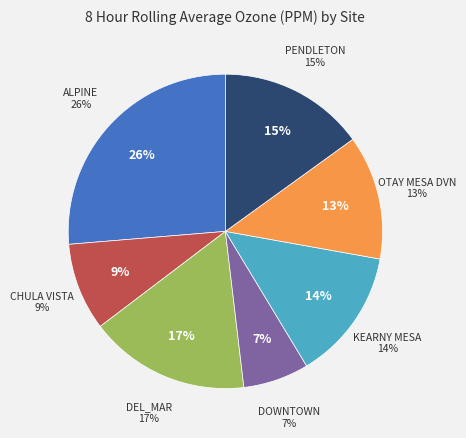

To the nearest percent, what is the difference between the DOWNTOWN and KEARNY MESA slice percentages?

7%